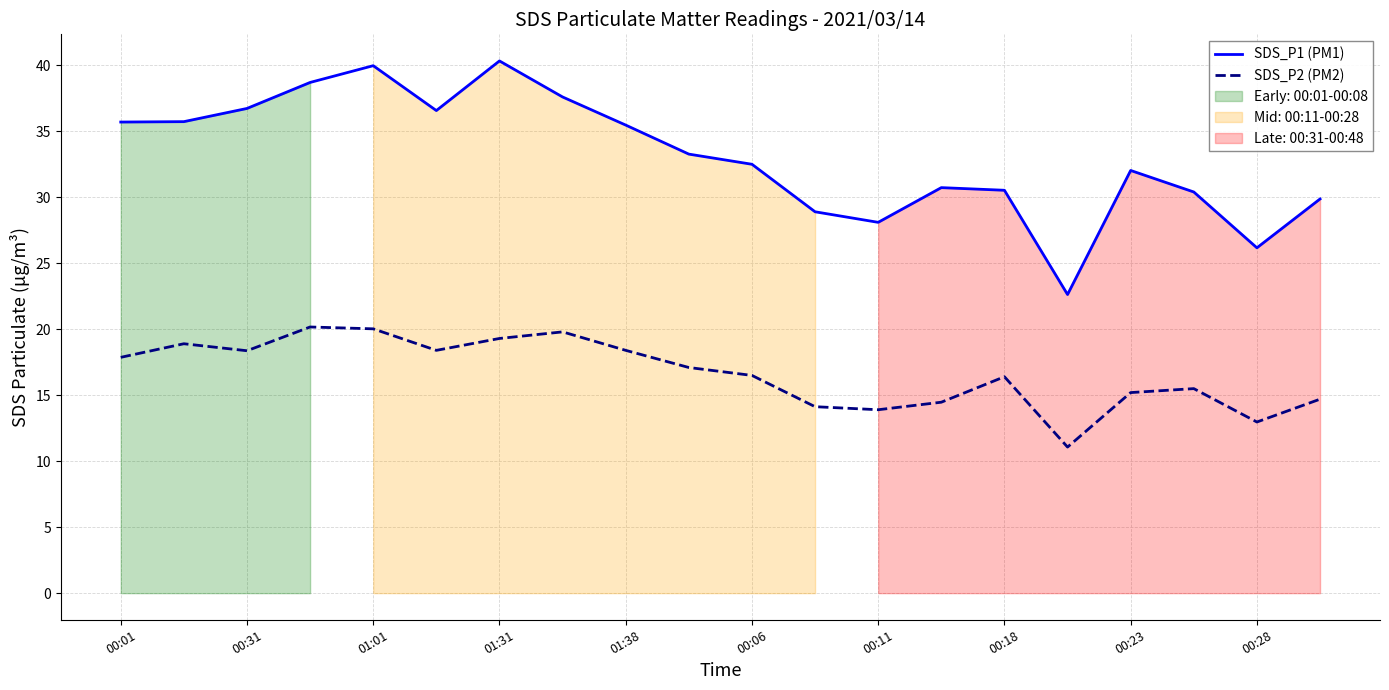

What is the minimum value for SDS_P2 (PM2)?

11.1